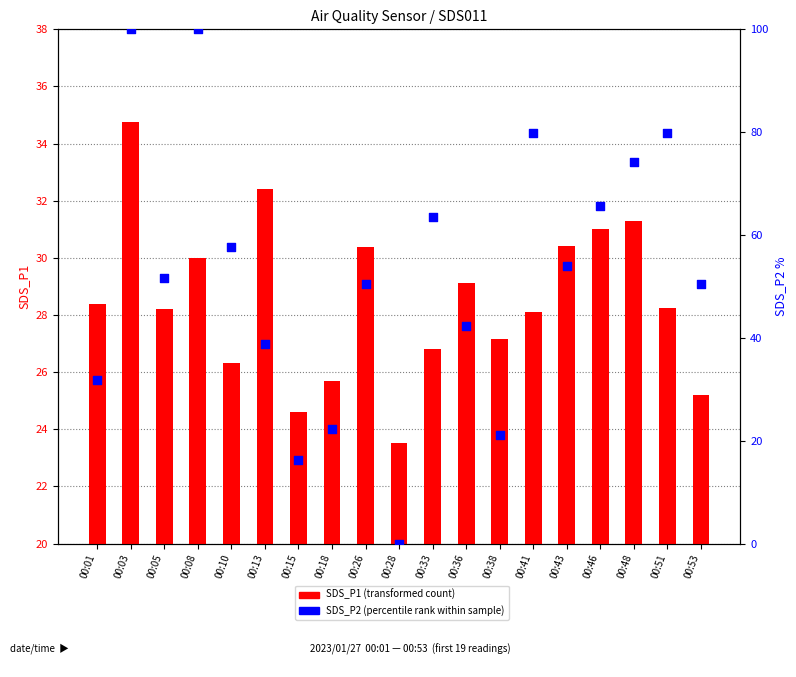

At which category is the sum across all series the highest?

00:03